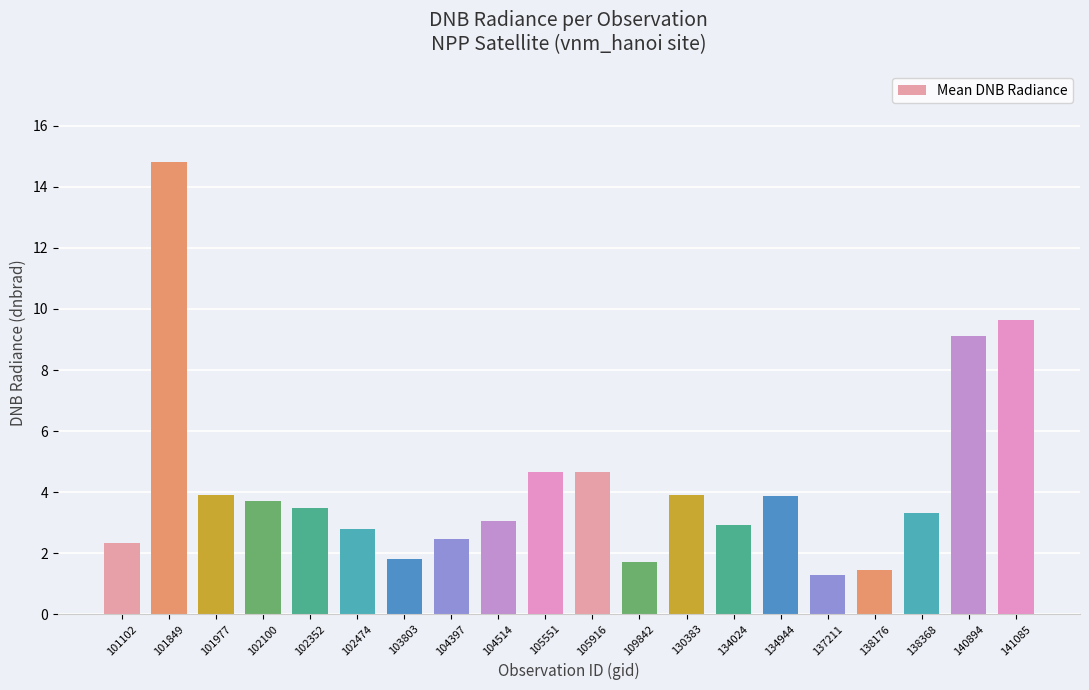

Which label corresponds to the largest value in the chart?

101849